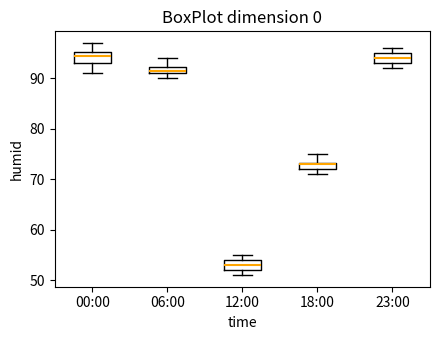

Where is the lower edge of the box for 06:00 on the y-axis? The values are not printed on the chart, so give them approximately, as read against the axis.

91